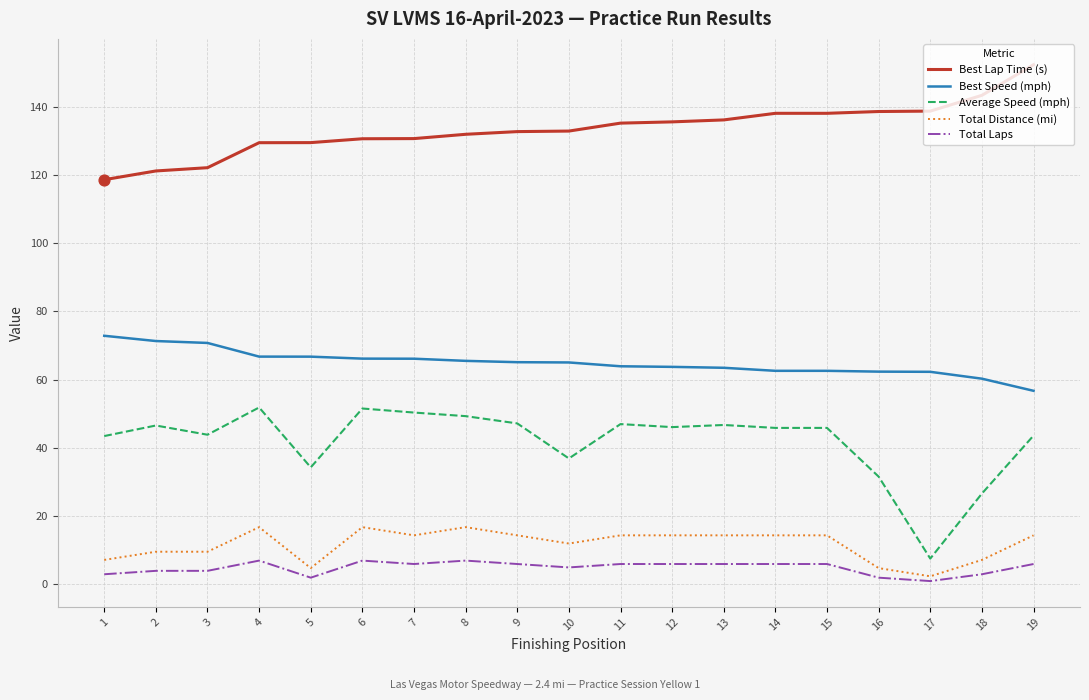

Which series has the largest total across all categories?

Best Lap Time (s)